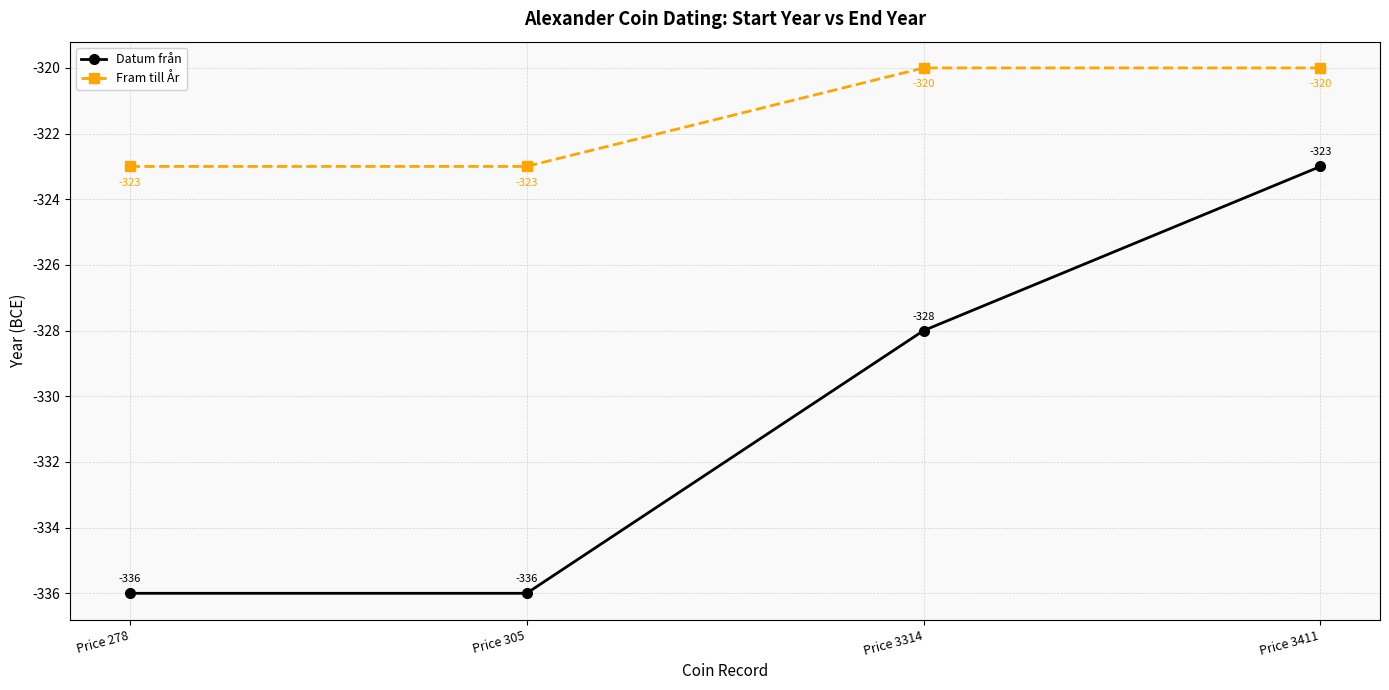

How many values in the Datum från series exceed -328?

1